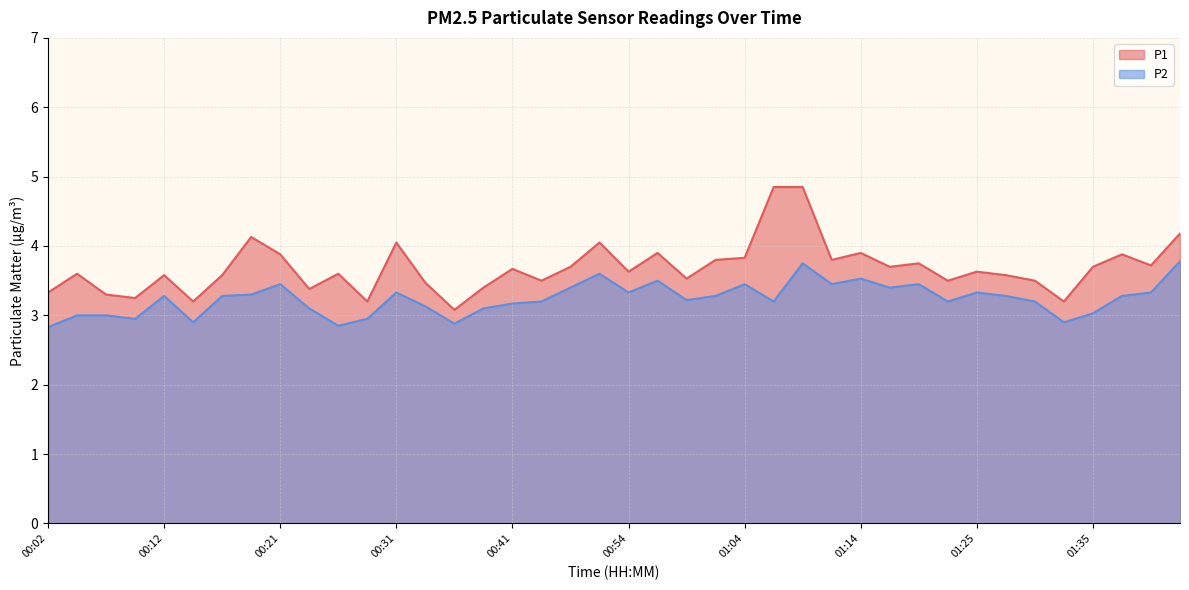

Which series has the widest spread of values?

P1